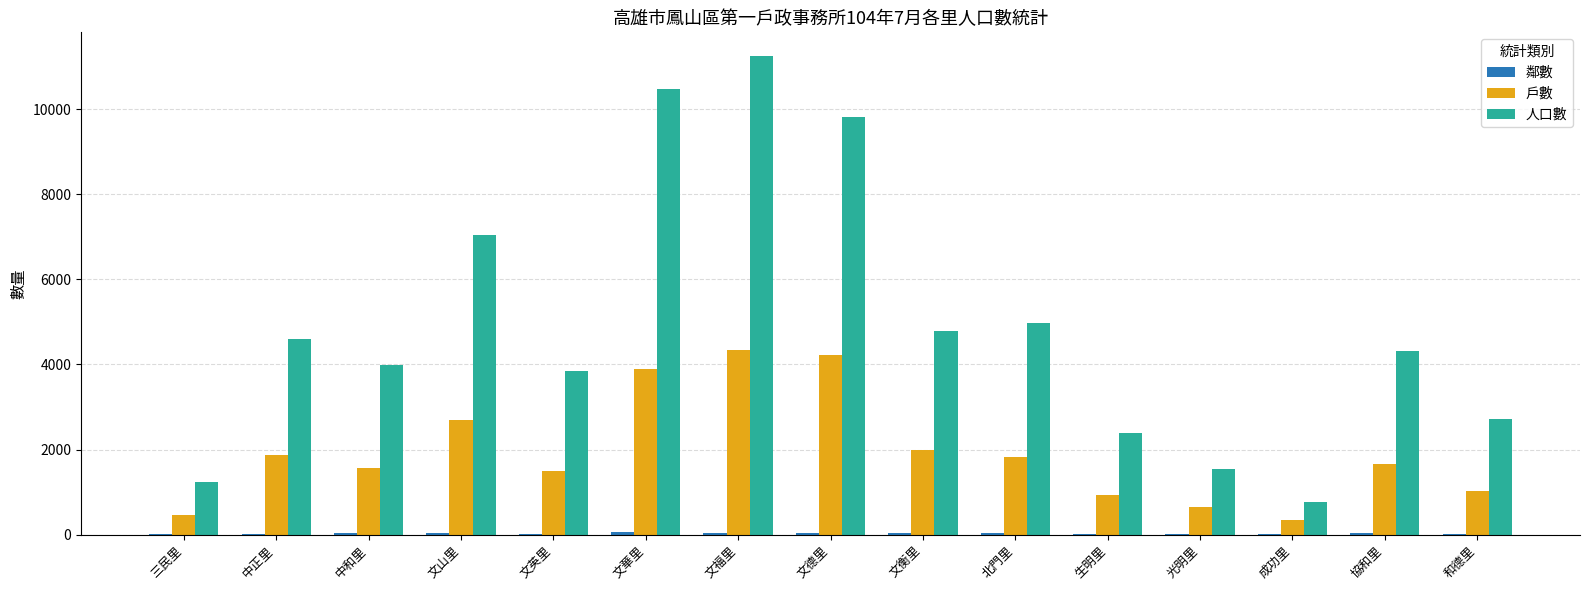

Which category has the highest value in the 人口數 series?

文福里